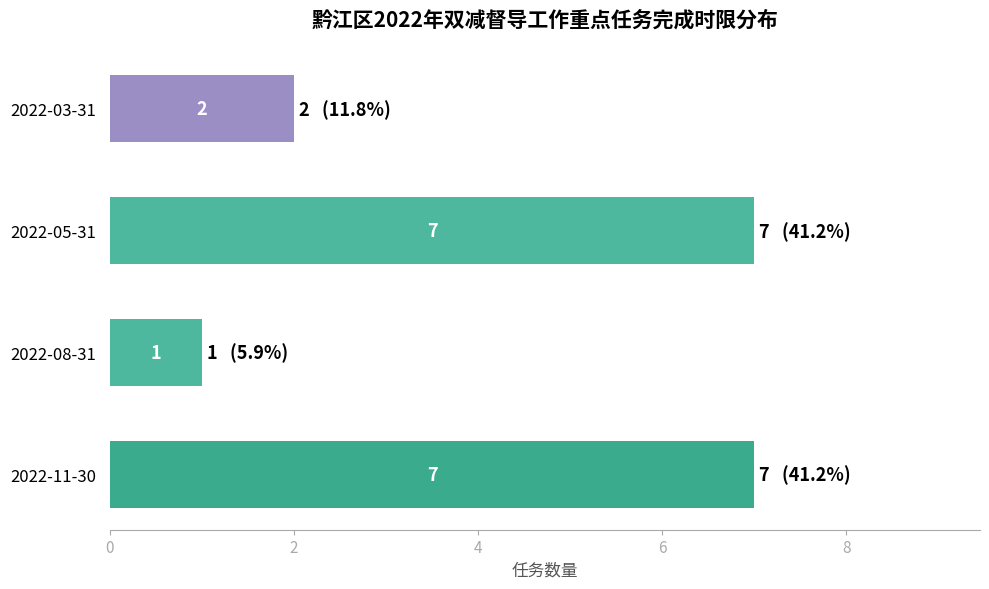

Reading bottom to top, what are all the values shown in this chart?

2022-11-30=7	2022-08-31=1	2022-05-31=7	2022-03-31=2